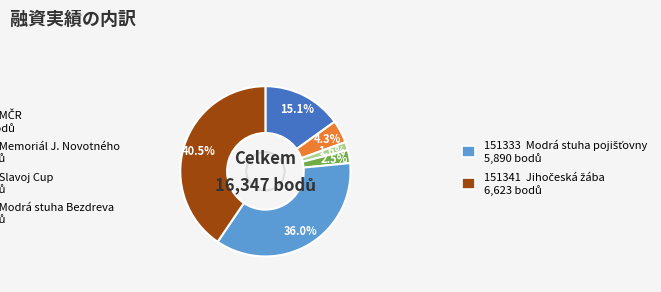

Does any single category account for the majority?

No